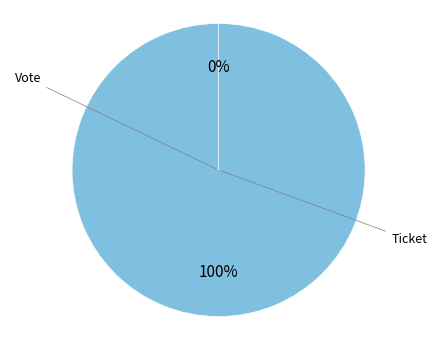

To the nearest percent, what percentage of the pie is Vote?

100%